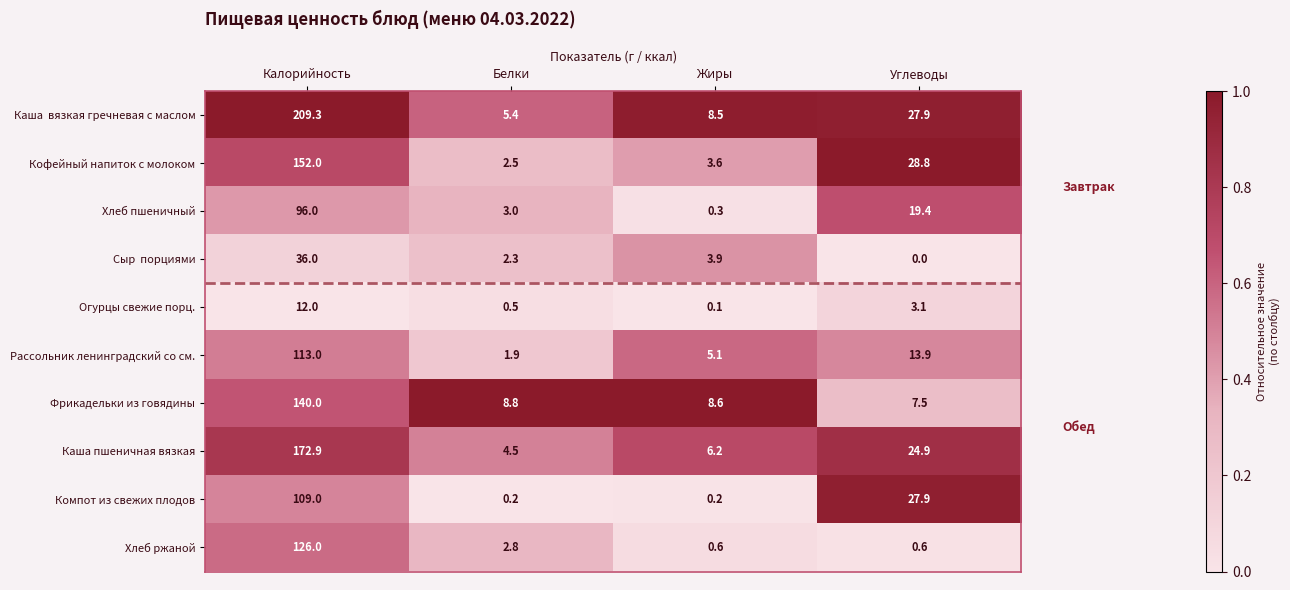

At how many categories does at least one series exceed 0?

4